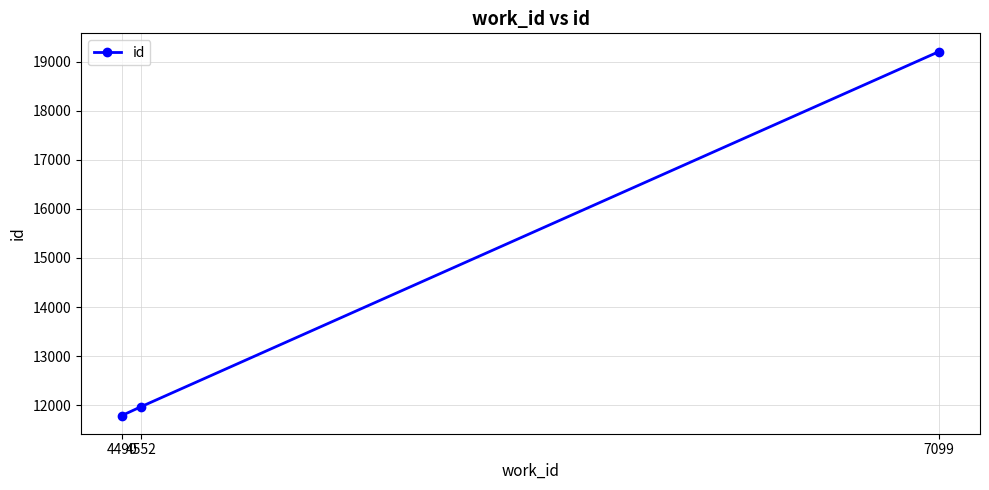

What is the value of the 3rd point from the left?

19203